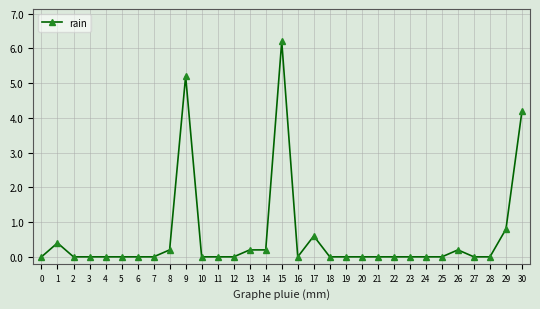

Where is the first local maximum?

1